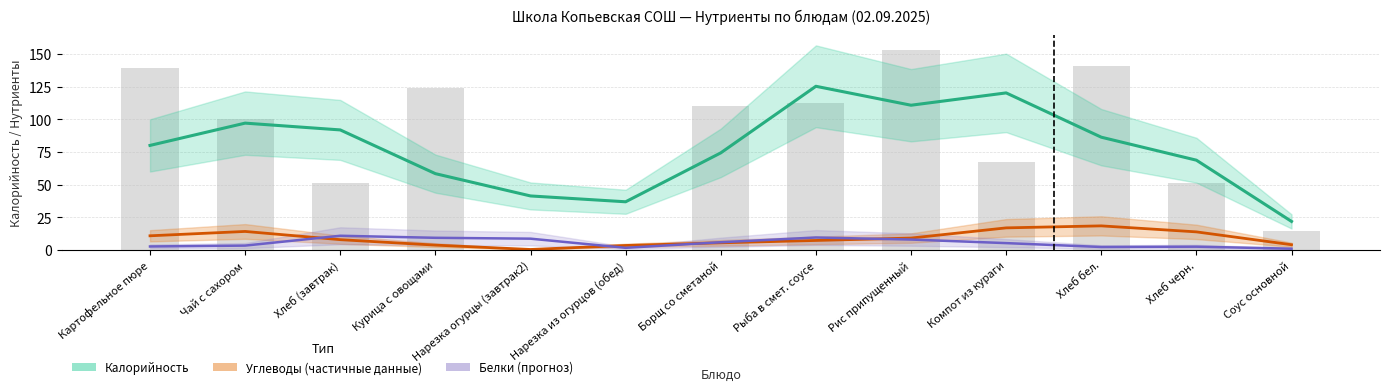

Which series has the largest total across all categories?

Калорийность (оценка)